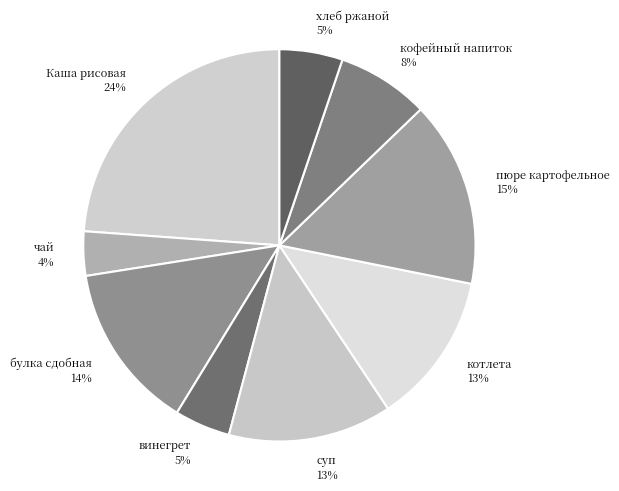

Which slice is the smallest?

чай